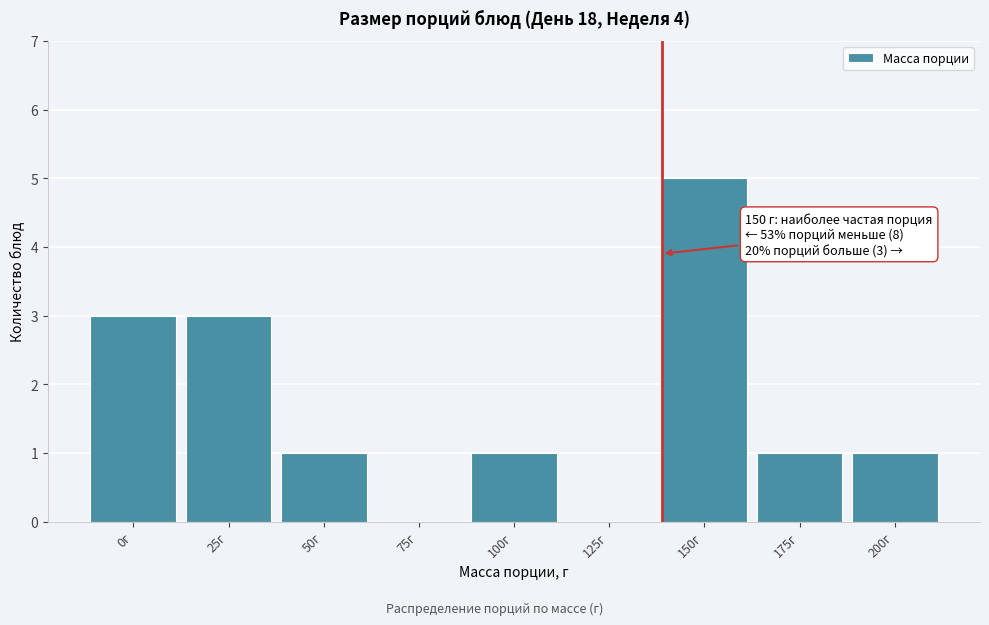

Reading left to right, list all the values displayed in this chart.

0г=3	25г=3	50г=1	75г=0	100г=1	125г=0	150г=5	175г=1	200г=1